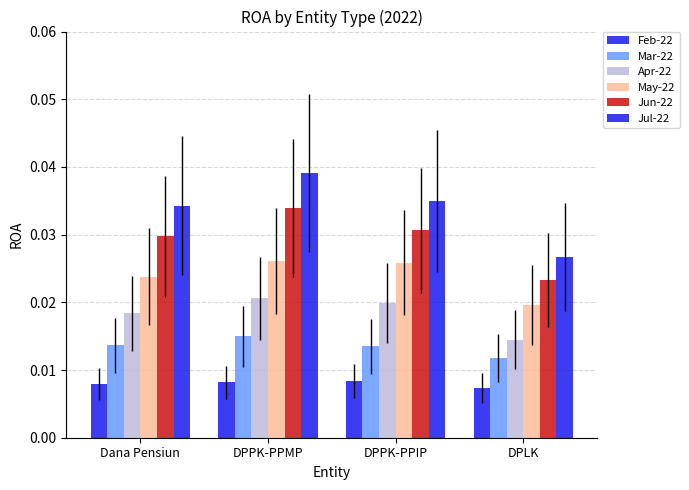

Does the chart contain stacked bars?

No